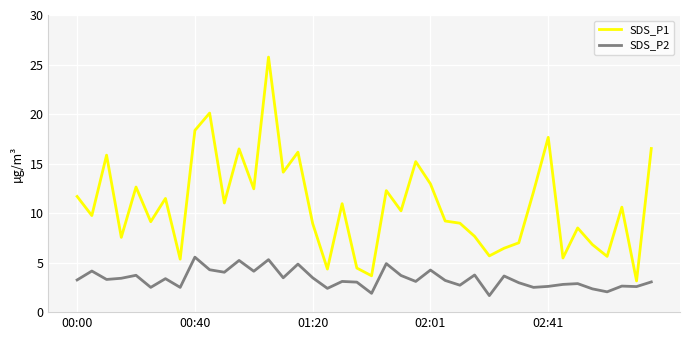

Does the chart have visible grid lines?

Yes